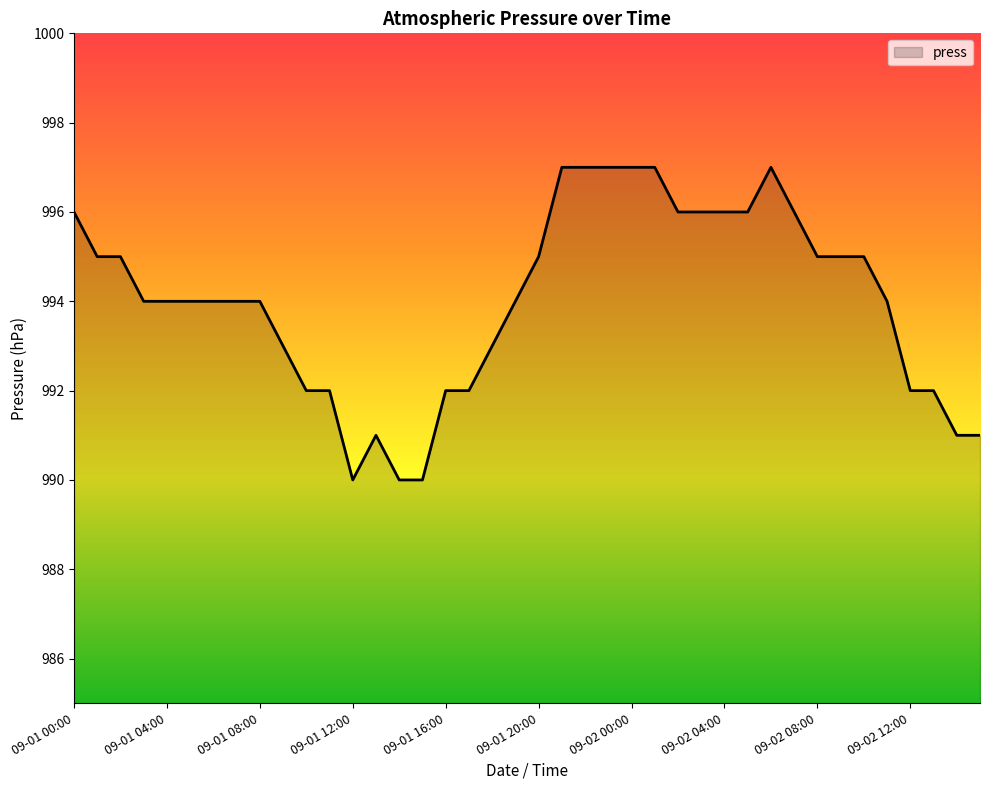

What is the greatest value displayed?

997